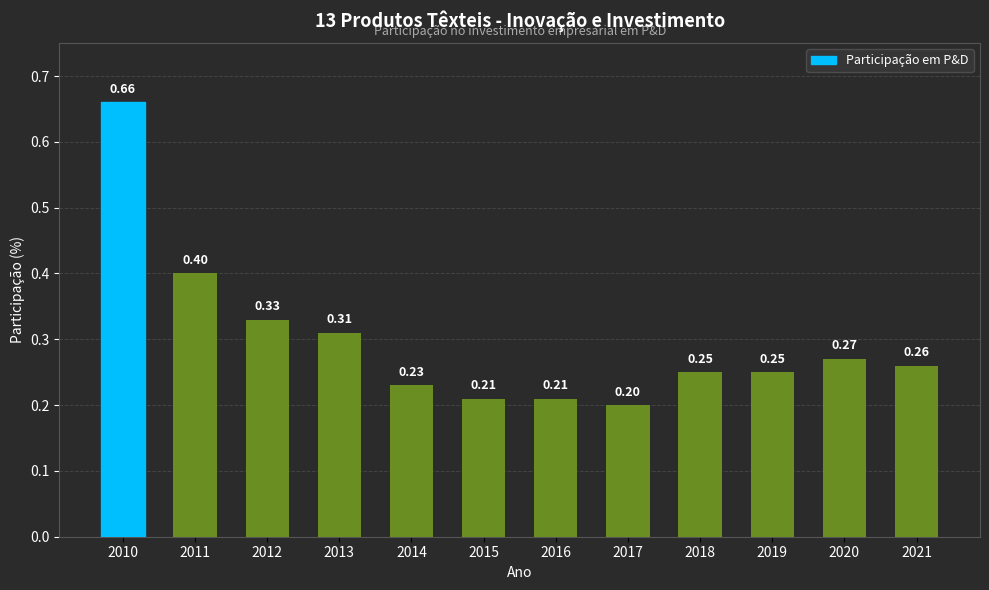

What is the difference between the second highest and minimum values?

0.2